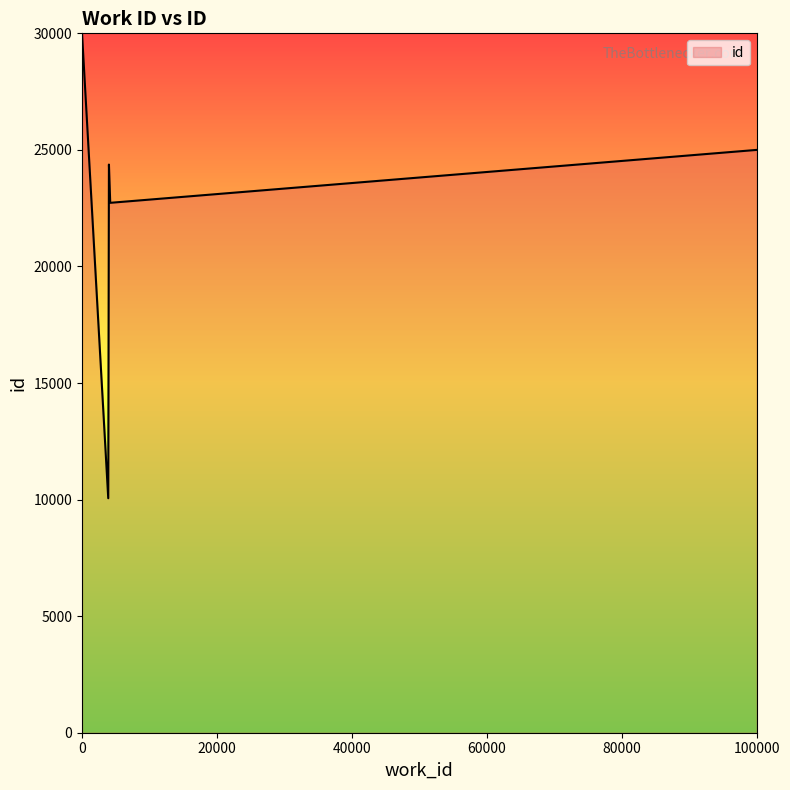

What is the maximum value shown in the chart?

30000